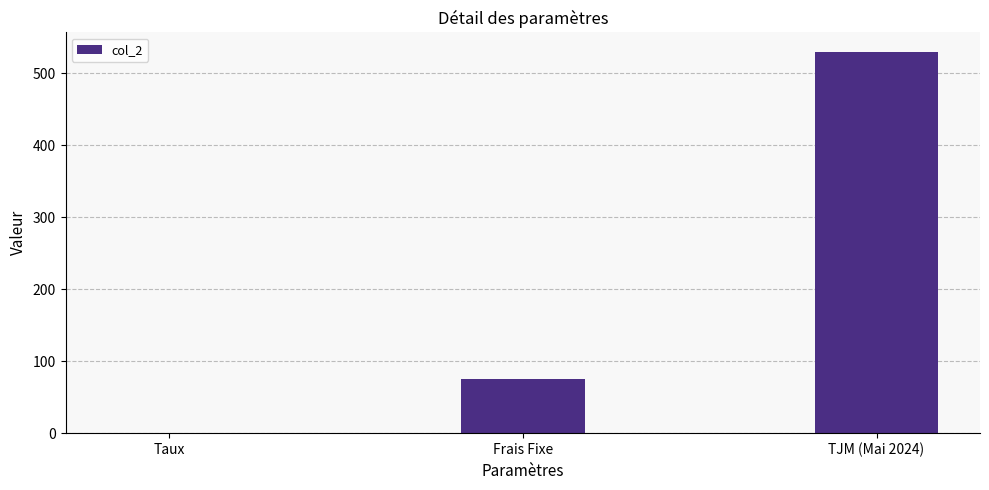

Between TJM (Mai 2024) and Taux, which is larger?

TJM (Mai 2024)